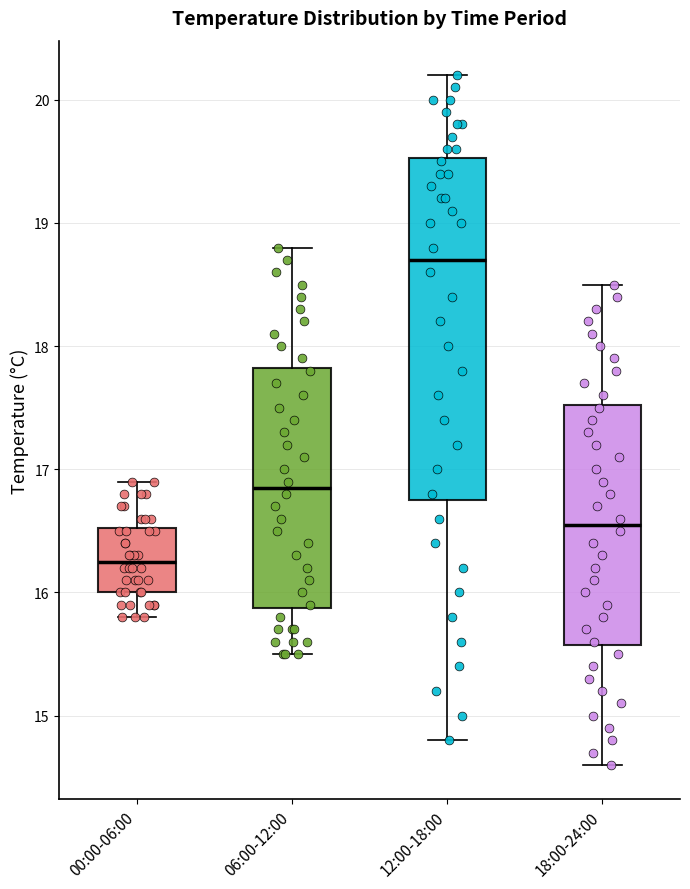

Which box is the tallest, from its lower edge to its upper edge?

12:00-18:00